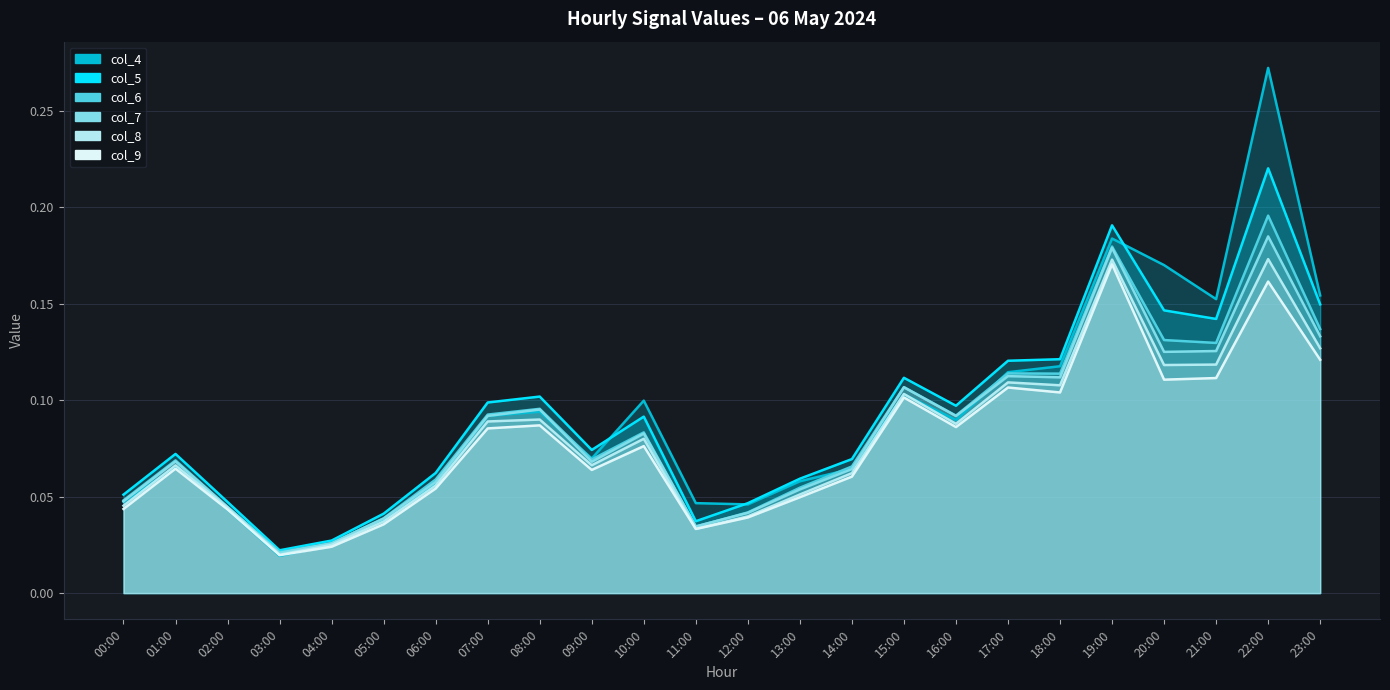

Where is col_8 nearest to the value 0?

03:00